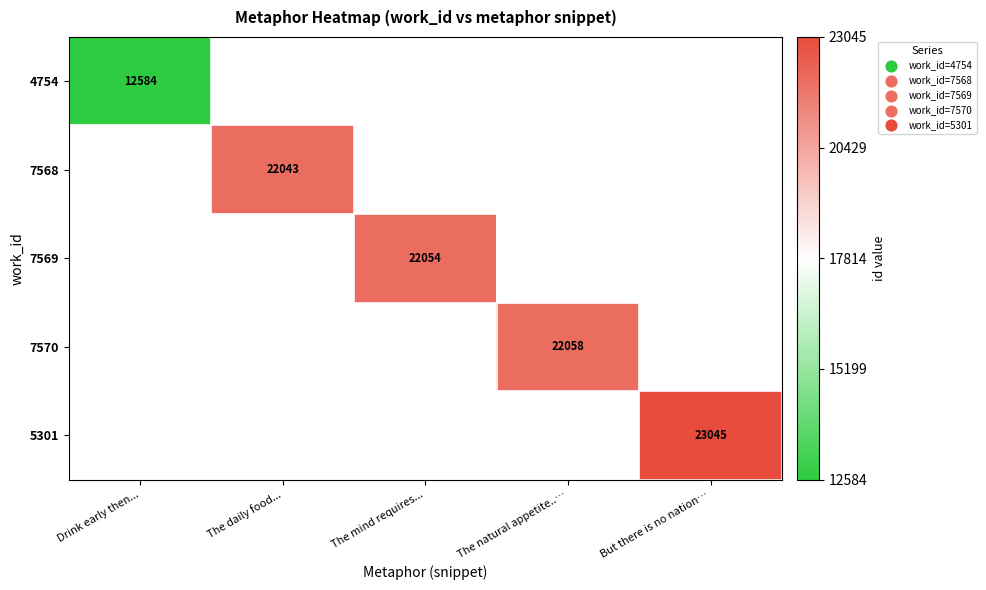

The value of 7568 at The daily food... is 35422. True or false?

False